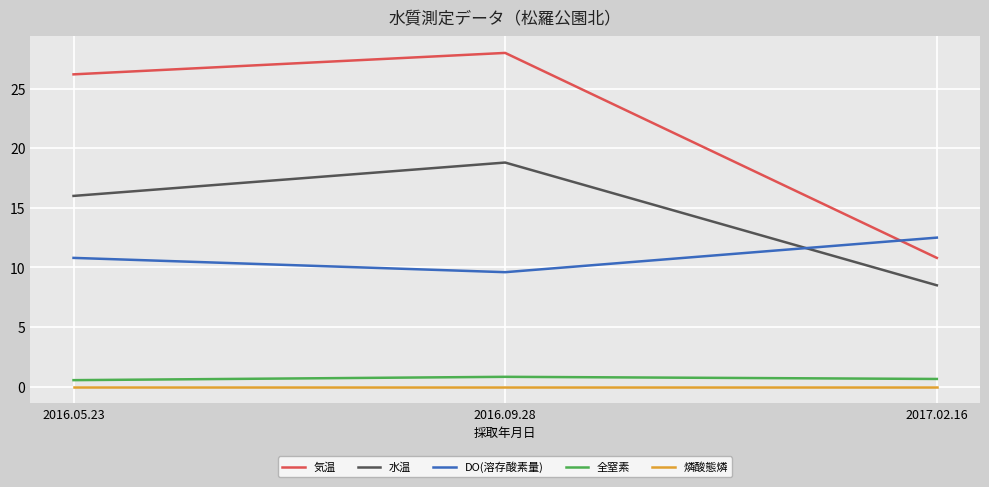

What is the maximum value shown in the chart?

28.0